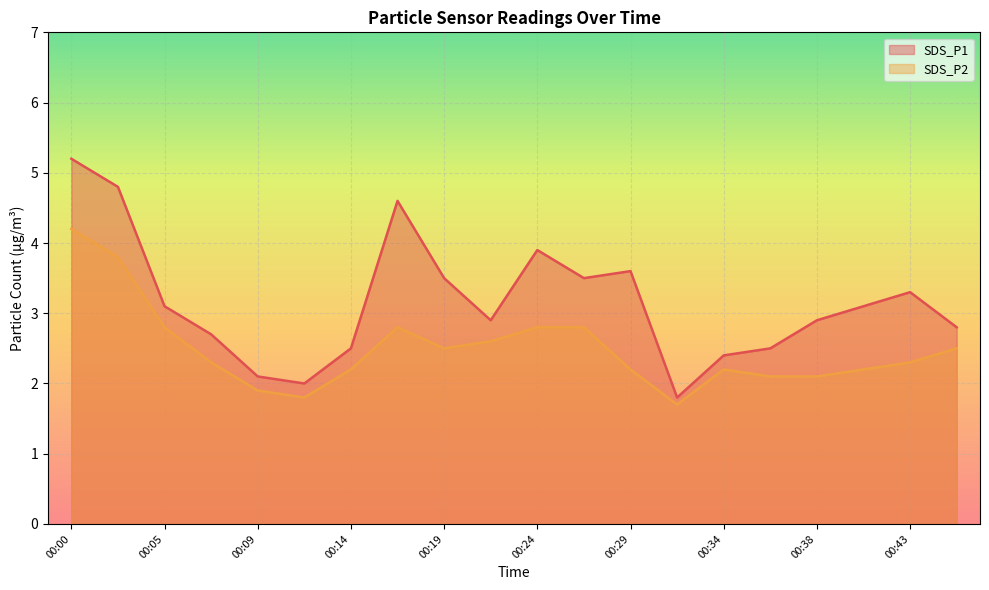

What is the highest value of the SDS_P2 series?

4.2